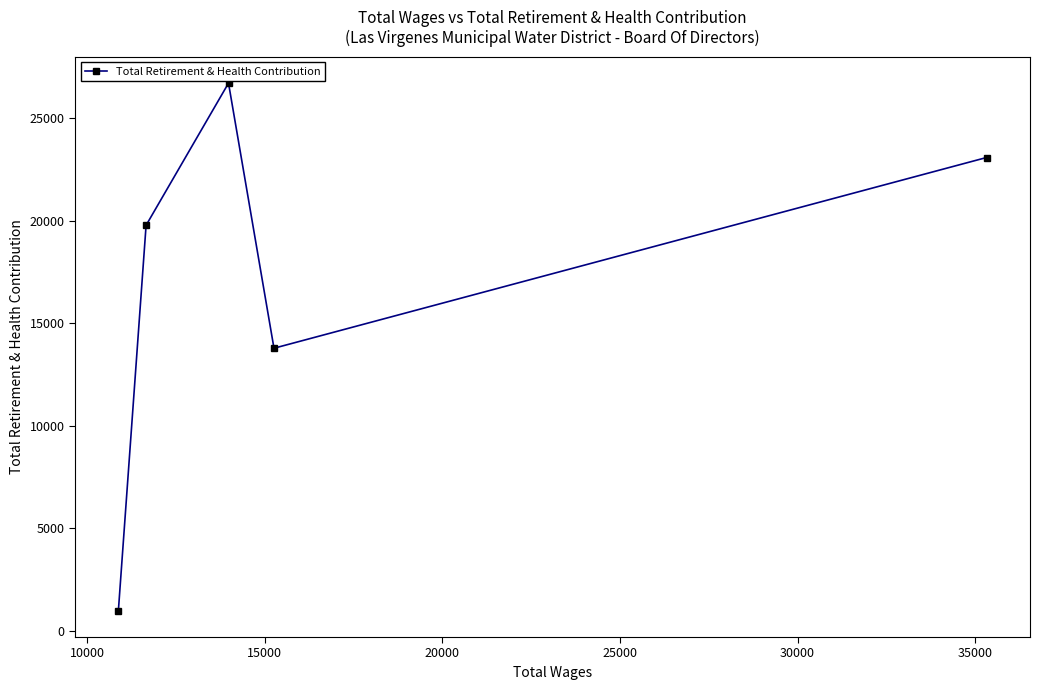

Count the number of data series in this chart.

1